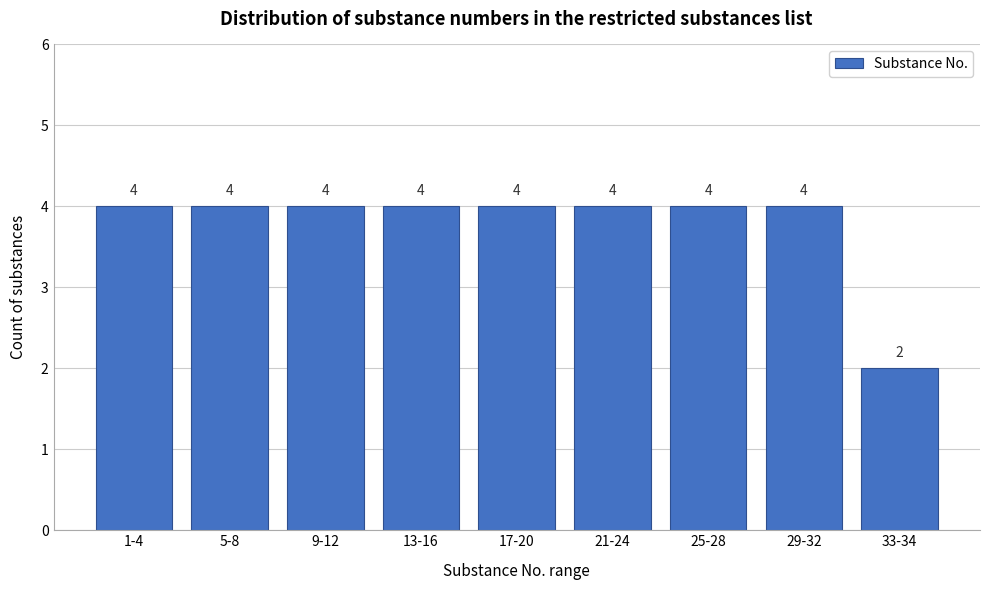

Reading left to right, transcribe all the data shown in this chart.

1-4=4	5-8=4	9-12=4	13-16=4	17-20=4	21-24=4	25-28=4	29-32=4	33-34=2